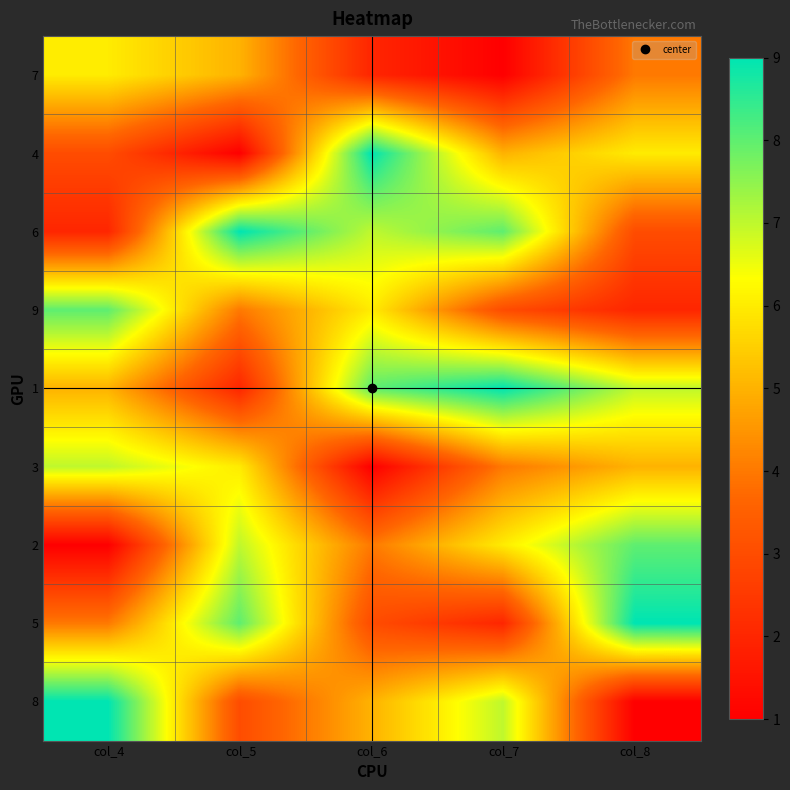

Reading left to right, transcribe all the data shown in this chart.

7: col_4=6	col_5=5	col_6=2	col_7=1	col_8=4
4: col_4=3	col_5=1	col_6=9	col_7=5	col_8=6
6: col_4=2	col_5=9	col_6=7	col_7=8	col_8=3
9: col_4=8	col_5=4	col_6=6	col_7=3	col_8=2
1: col_4=5	col_5=2	col_6=8	col_7=9	col_8=7
3: col_4=7	col_5=6	col_6=1	col_7=4	col_8=5
2: col_4=1	col_5=7	col_6=4	col_7=6	col_8=8
5: col_4=4	col_5=8	col_6=3	col_7=2	col_8=9
8: col_4=9	col_5=3	col_6=5	col_7=7	col_8=1